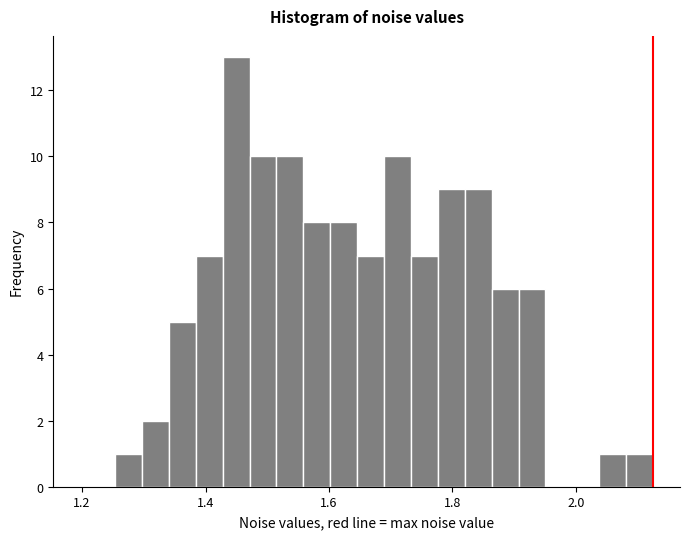

Around what value on the x-axis is the tallest bar? Give the approximate position of its centre, as read against the axis.

1.44